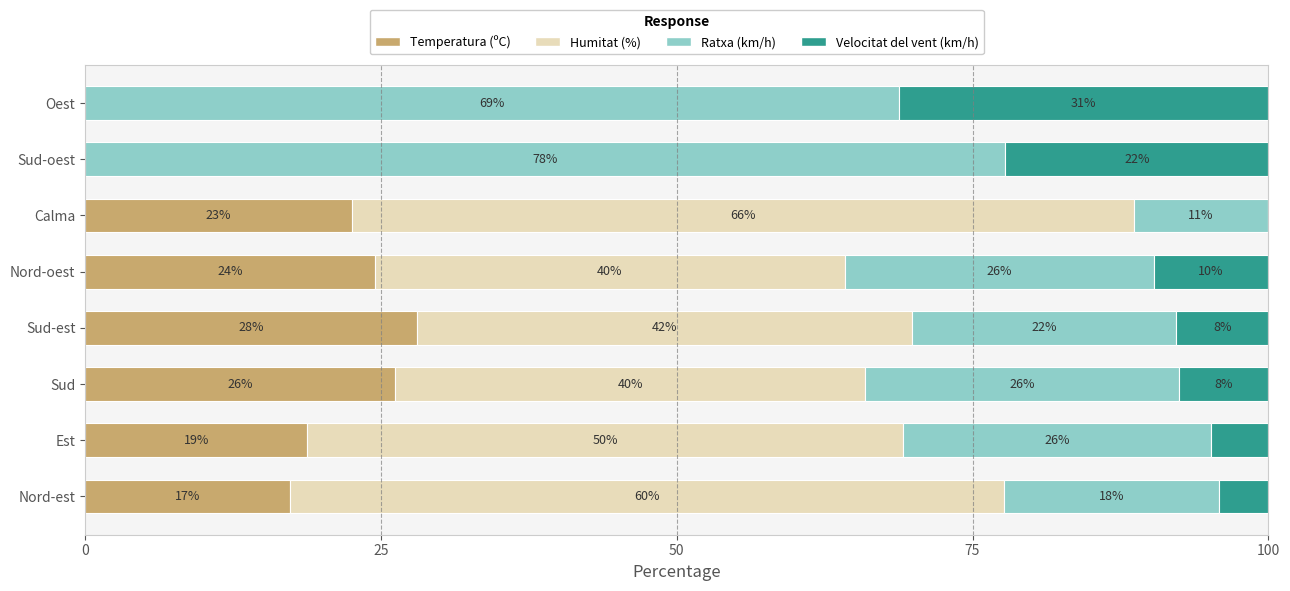

What are all the series names shown in the legend?

Temperatura (ºC), Humitat (%), Ratxa (km/h), Velocitat del vent (km/h)